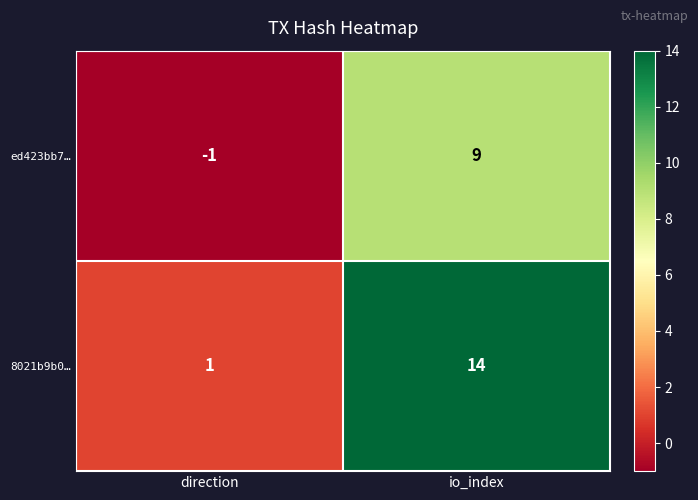

The ed423bb7… series shows 12 at io_index. True or false?

False